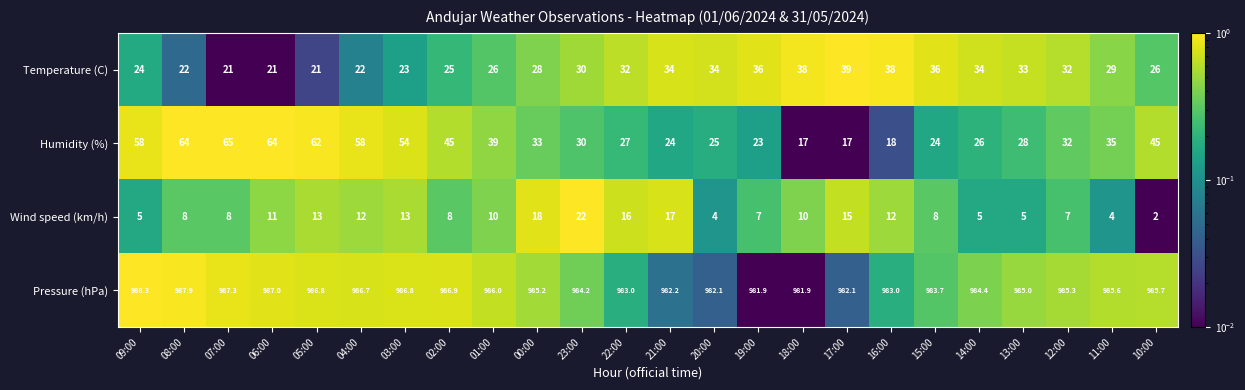

List the series in order of their peak value, lowest first.

Wind speed (km/h), Temperature (C), Humidity (%), Pressure (hPa)